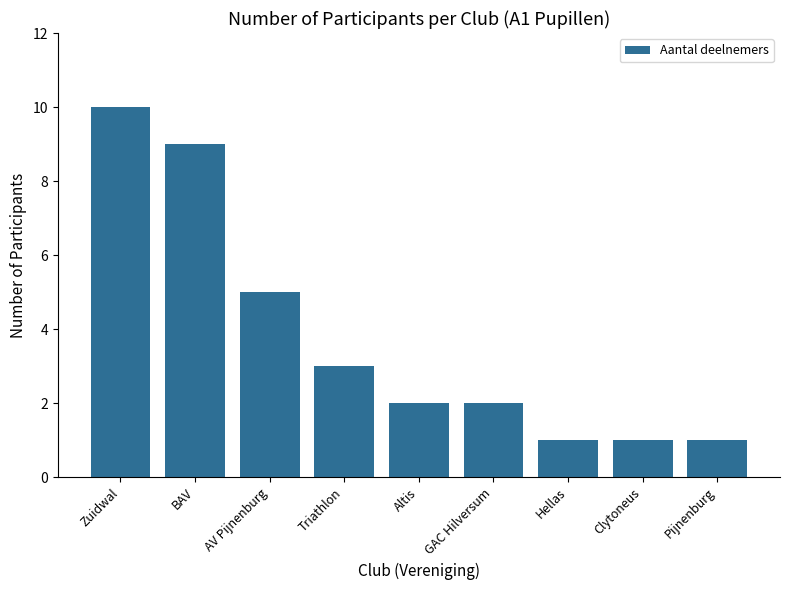

Between AV Pijnenburg and Hellas, which is larger?

AV Pijnenburg